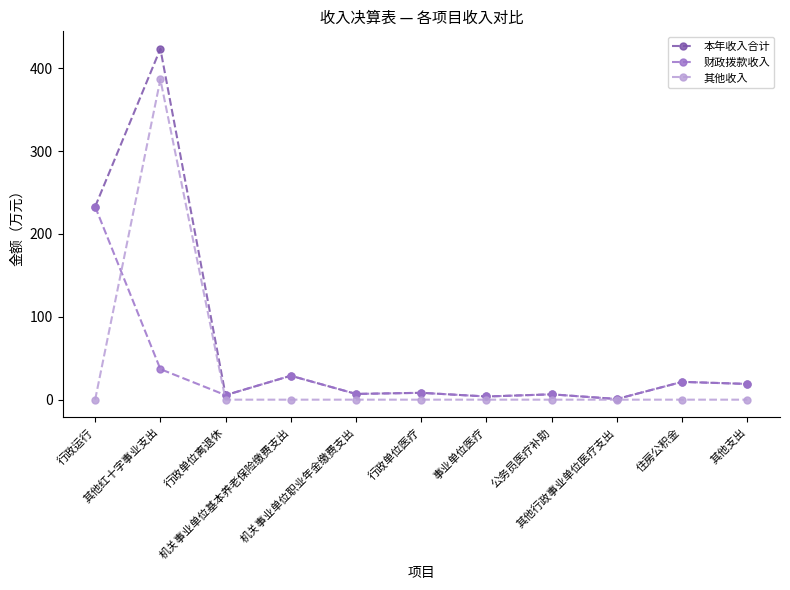

What are all the series names shown in the legend?

本年收入合计, 财政拨款收入, 其他收入